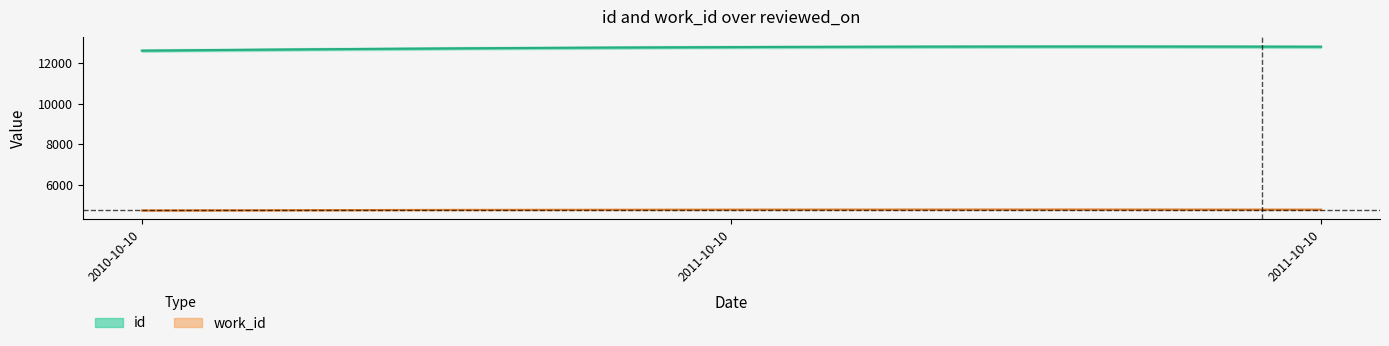

What is the maximum value shown in the chart?

12797